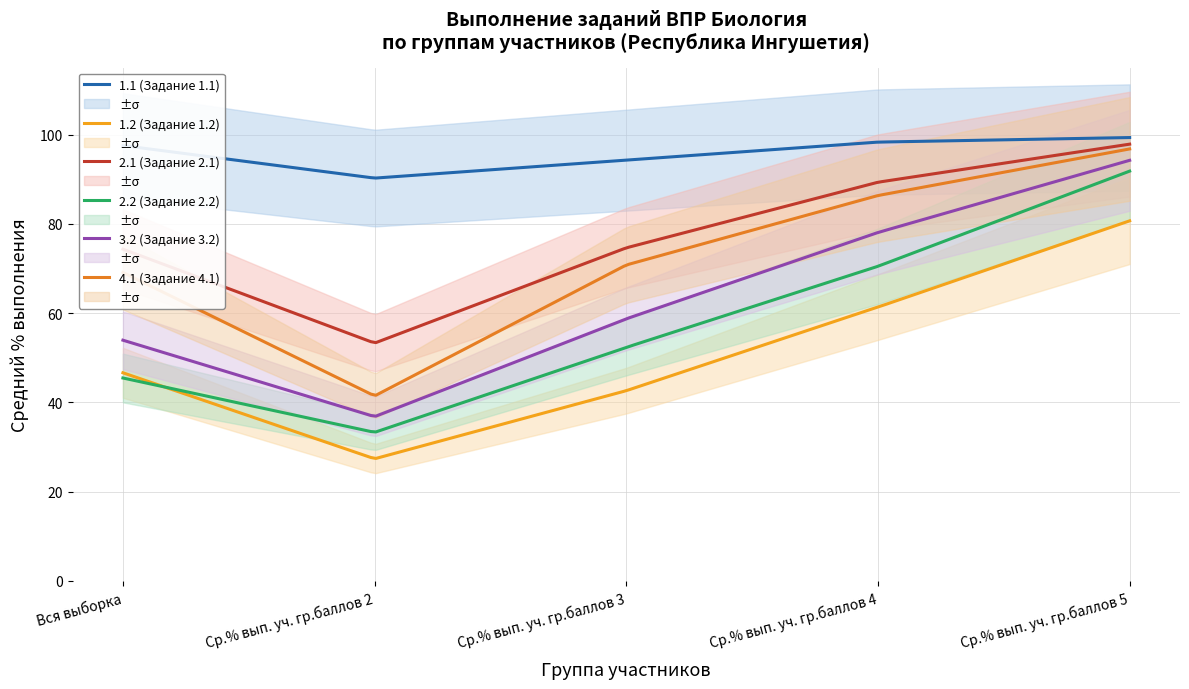

True or false: 1.1 (Задание 1.1) has more than 2 interior local peaks.

False